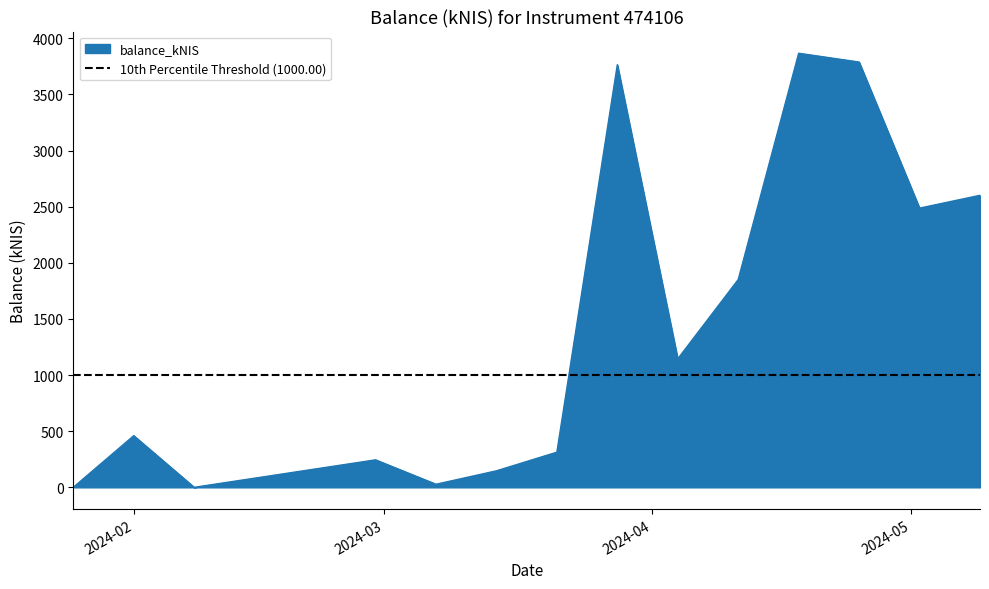

Reading left to right, what are all the values shown in this chart?

0.0	460.1	0.0	244.8	27.4	147.1	313.2	3764.8	1144.7	1851.1	3867.1	3788.7	2487.3	2601.5